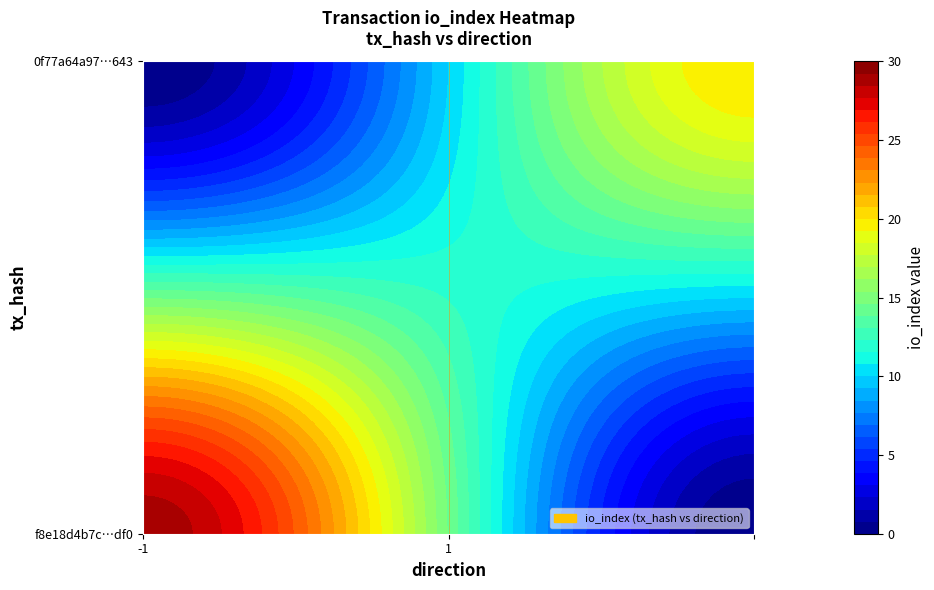

Reading right to left, what are all the values shown in this chart?

f8e18d4b7c349cdc314ed5d543230531442edf0: 29	-1
0f77a64a97f199c723ef78b53e7de0e677ae643: 20	1